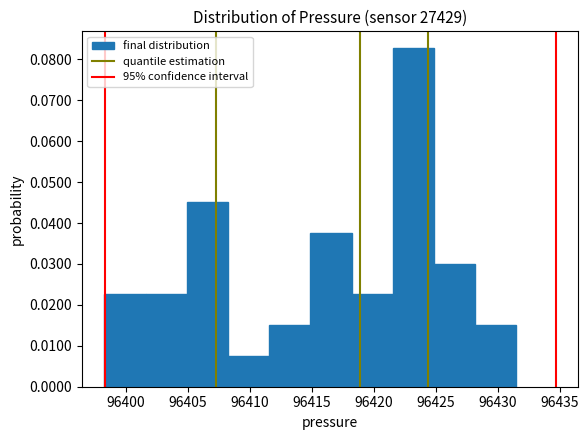

Reading left to right, list every bar in this chart as the range it spans on the x-axis followed by its height. Neither the bar edges nor the heights are printed on the chart, so give them approximately, as read against the axes.

96398.5 to 96401.5: 0.023
96401.5 to 96405.0: 0.023
96405.0 to 96408.0: 0.045
96408.0 to 96411.5: 0.008
96411.5 to 96415.0: 0.015
96415.0 to 96418.0: 0.038
96418.0 to 96421.5: 0.023
96421.5 to 96425.0: 0.083
96425.0 to 96428.0: 0.030
96428.0 to 96431.5: 0.015